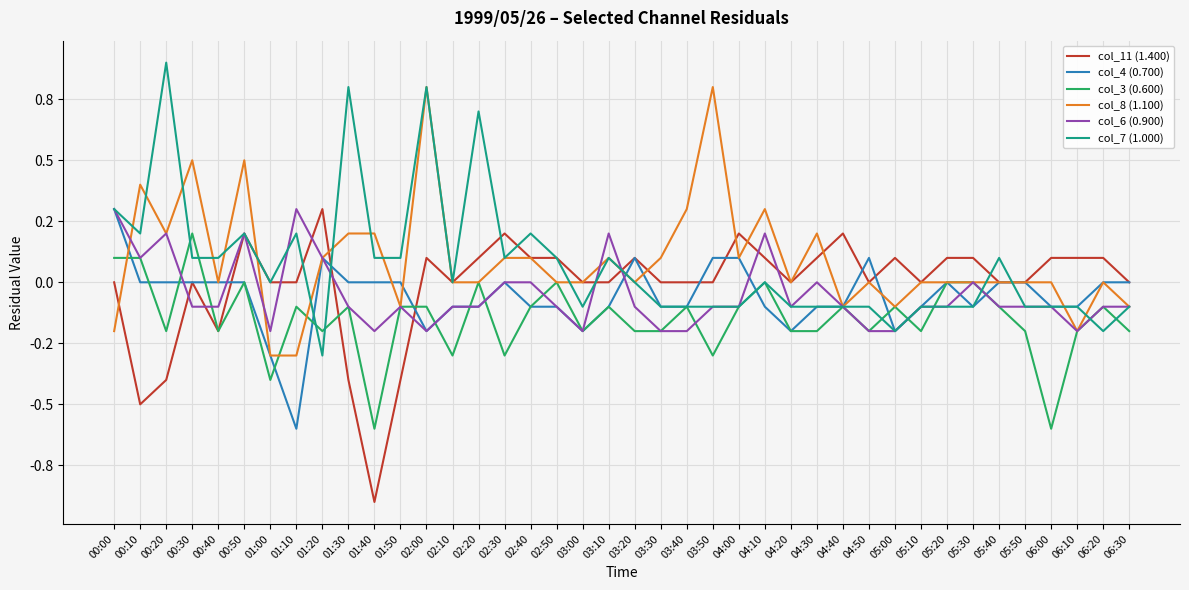

True or false: col_4 (0.700) and col_3 (0.600) cross at least once.

True